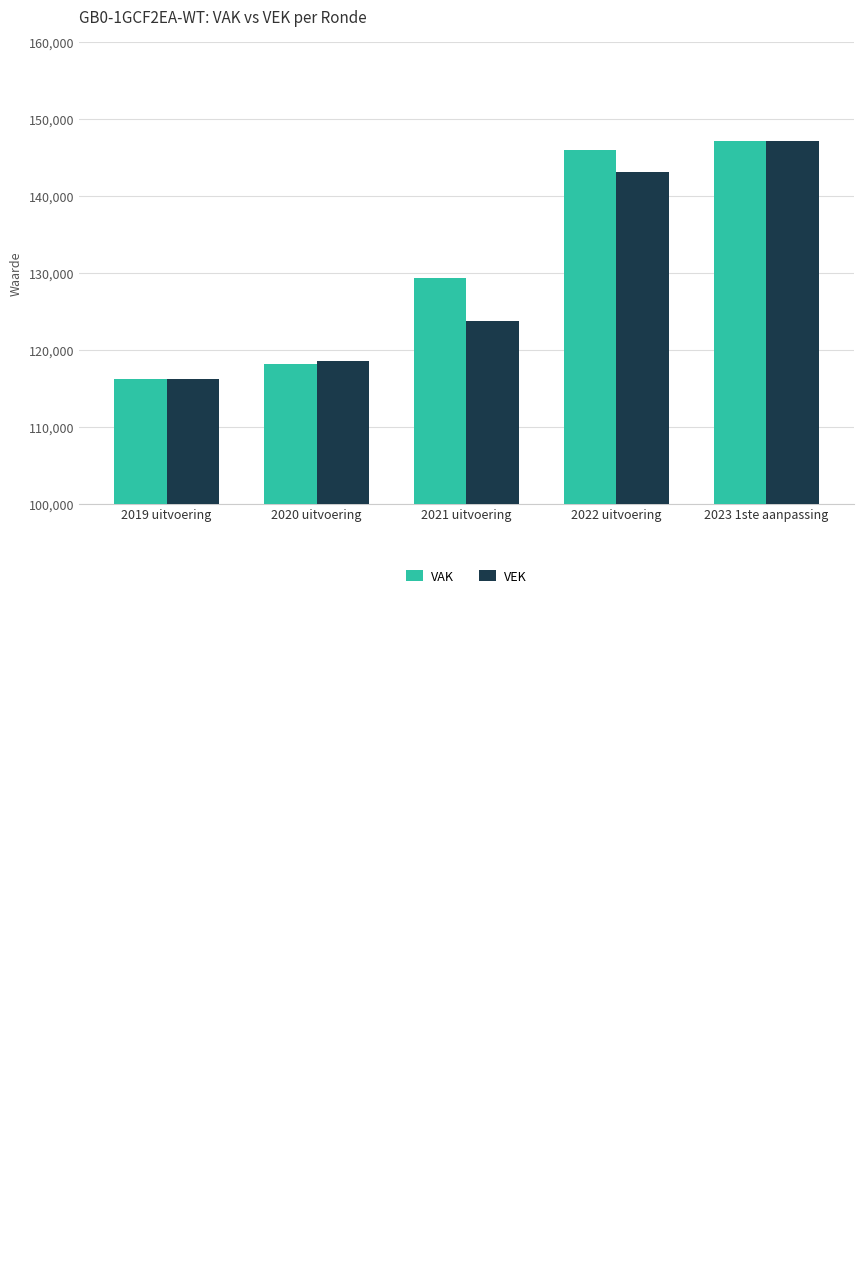

Rank the categories by VEK value from lowest to highest.

2019 uitvoering, 2020 uitvoering, 2021 uitvoering, 2022 uitvoering, 2023 1ste aanpassing